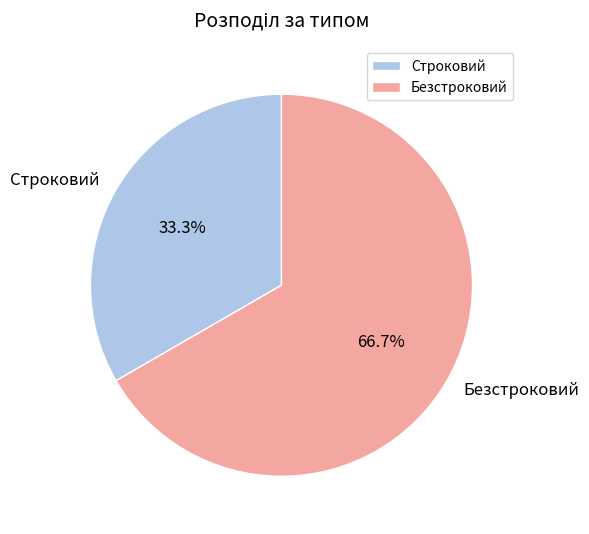

The Строковий slice represents 26% of the pie. True or false?

False